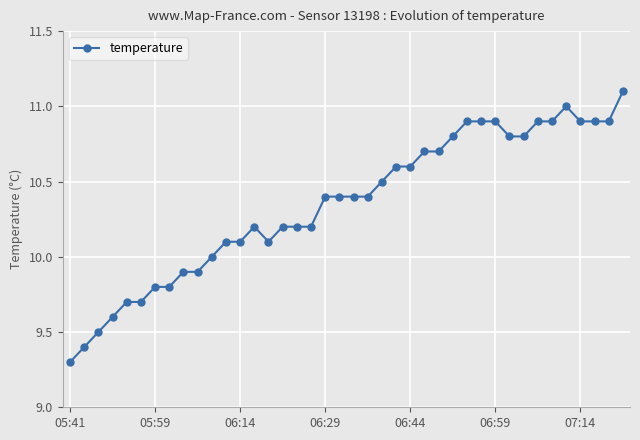

Count the number of categories in the chart.

40